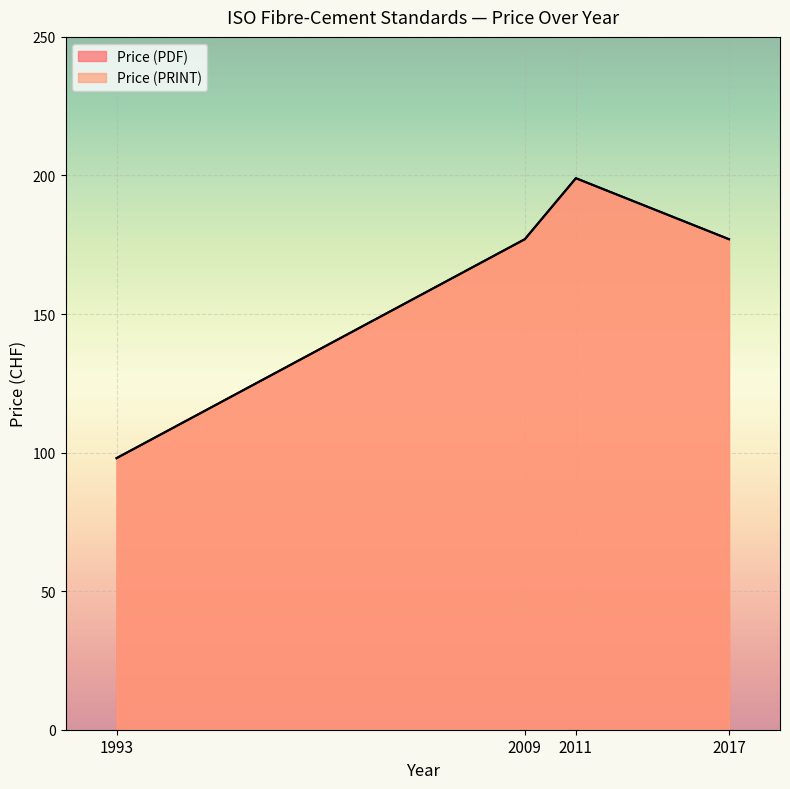

The value of Price (PDF) at 2009 is 271. True or false?

False